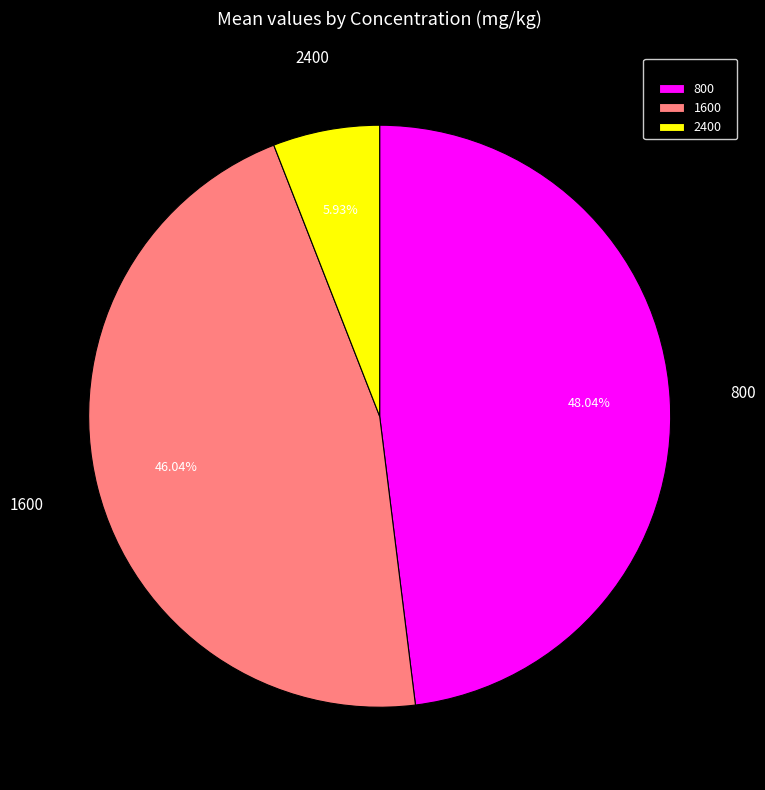

Count the number of slices in the pie.

3